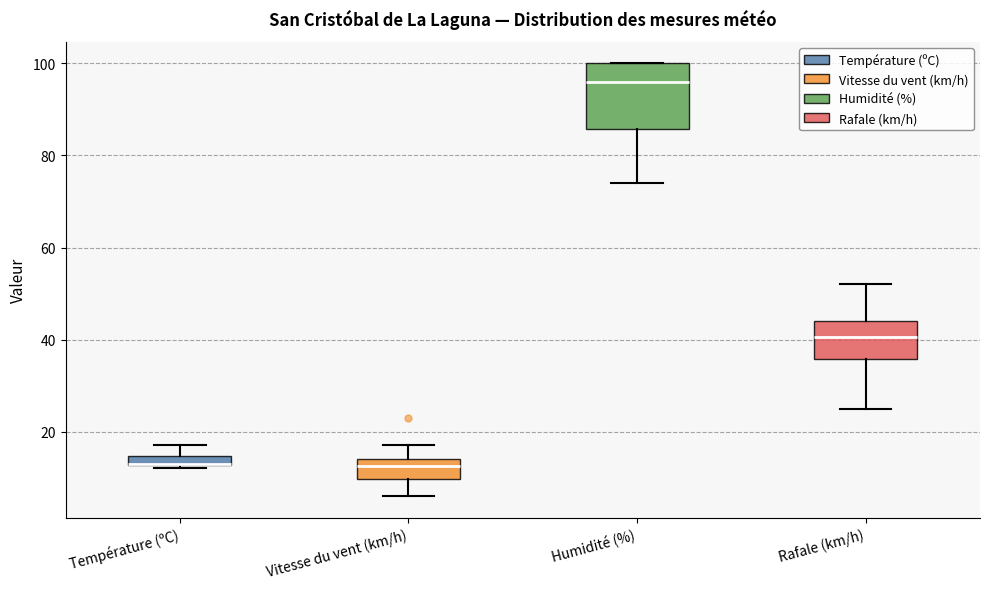

Where does the upper whisker of the box for Rafale (km/h) end on the y-axis? The values are not printed on the chart, so give them approximately, as read against the axis.

52